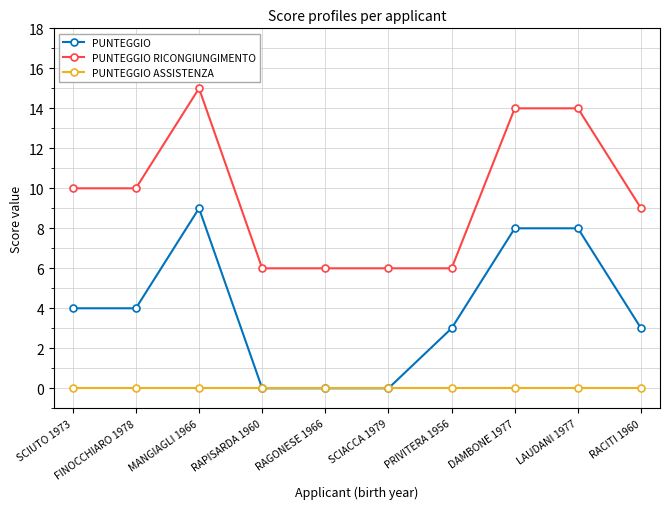

What is the label of the 6th point from the right?

RAGONESE 1966